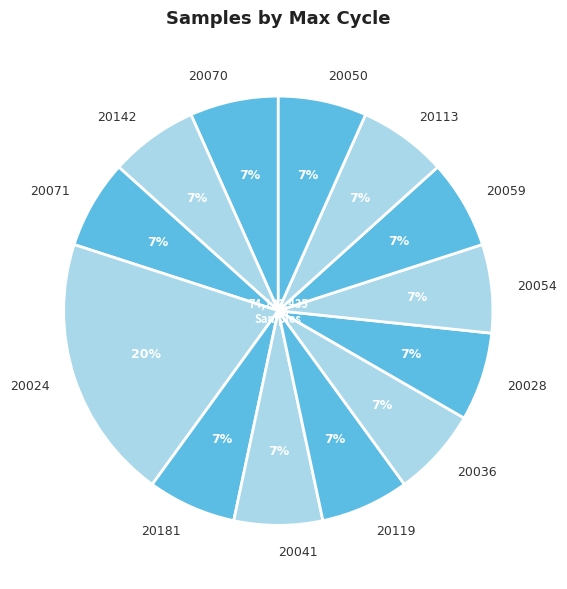

Does any single category account for the majority?

No